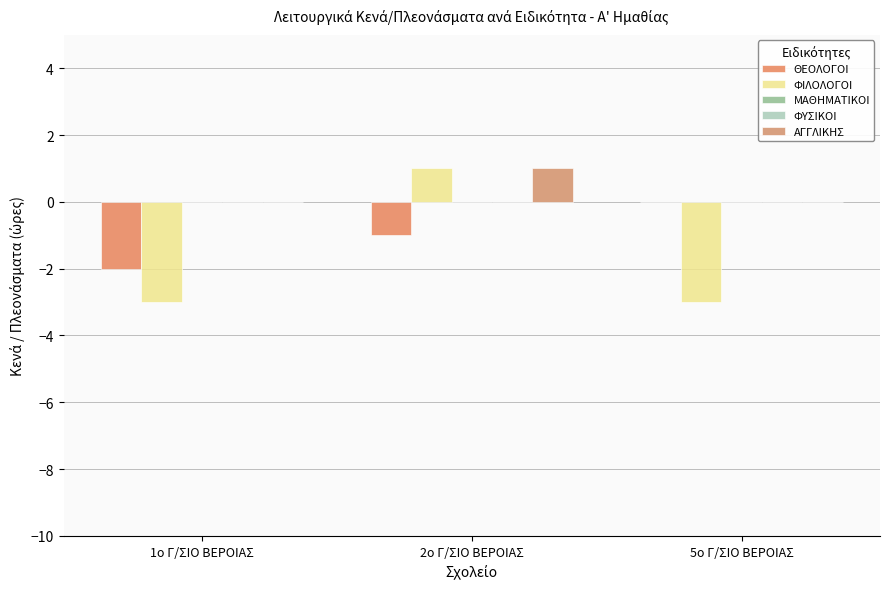

Is the value of ΜΑΘΗΜΑΤΙΚΟΙ at 1ο Γ/ΣΙΟ ΒΕΡΟΙΑΣ greater than the value of ΑΓΓΛΙΚΗΣ at 2ο Γ/ΣΙΟ ΒΕΡΟΙΑΣ?

No